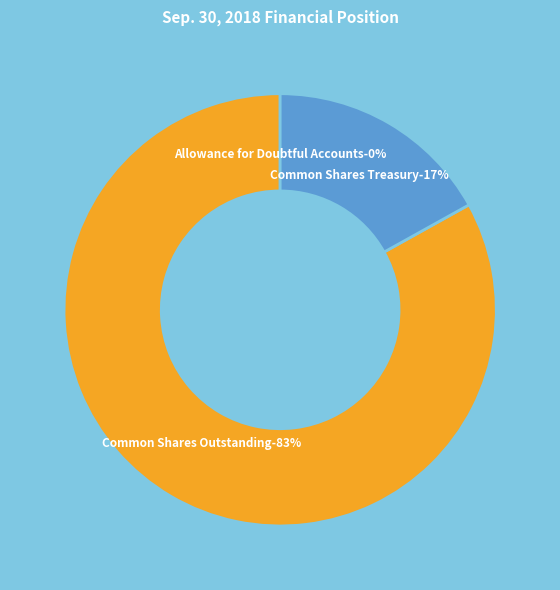

Rank the categories by value from lowest to highest.

Allowance for Doubtful Accounts, Common Shares Treasury, Common Shares Outstanding